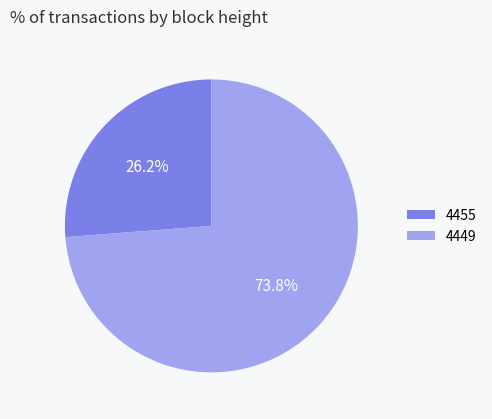

How much of the chart is everything except 4449?

26.2%